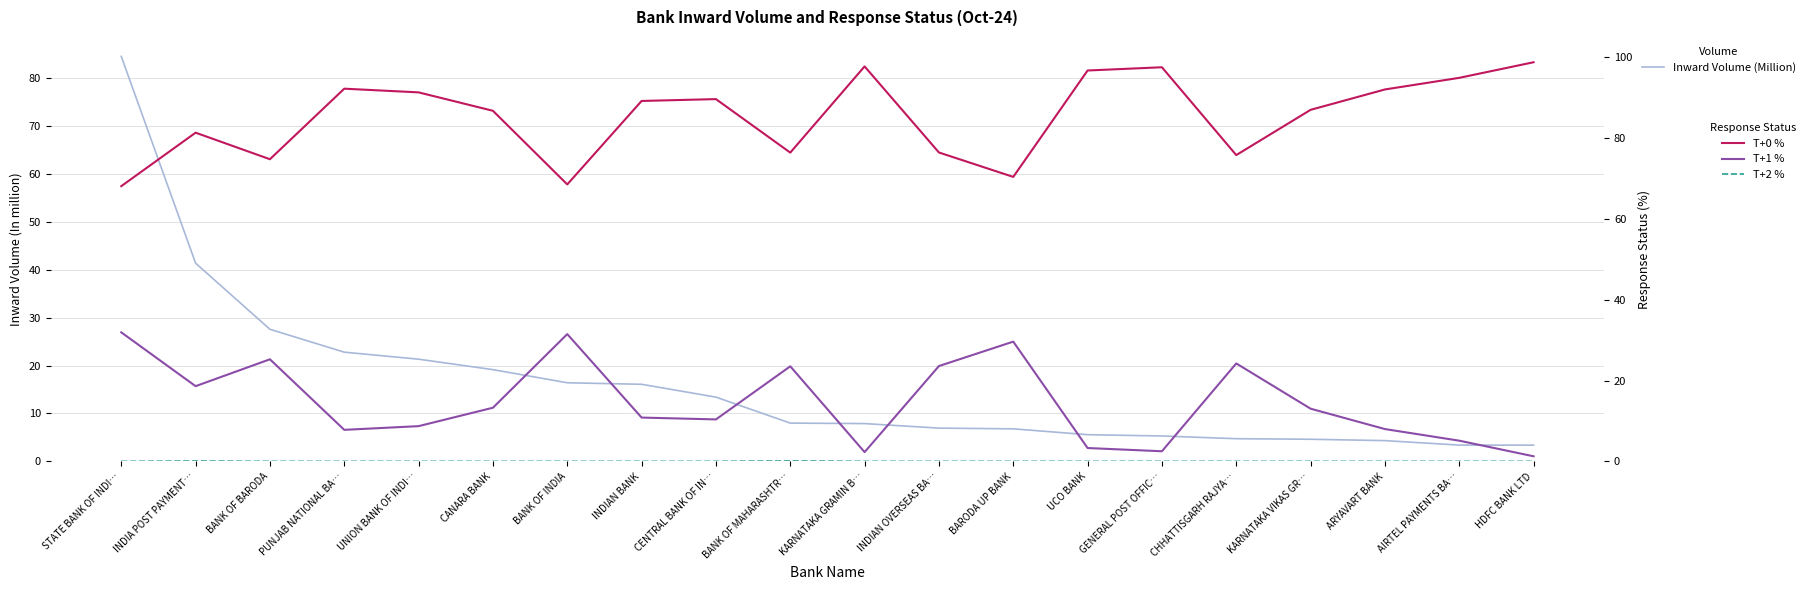

How many data points does each series have?

20